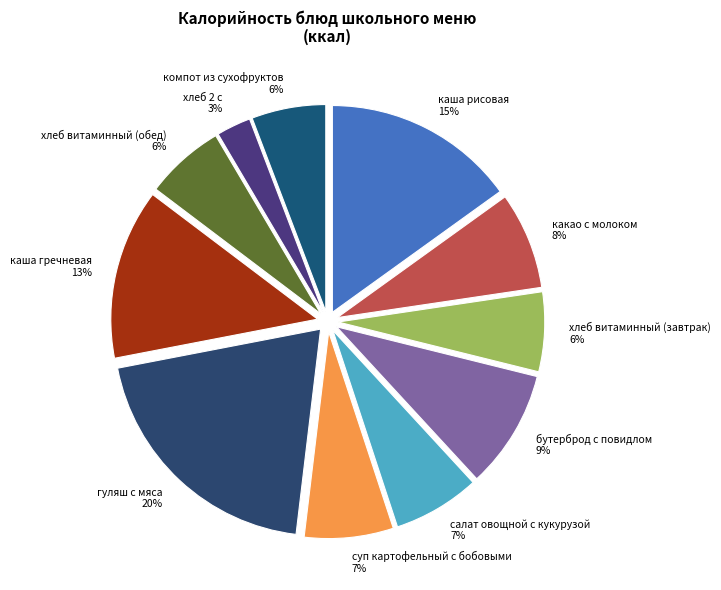

Is the sum of салат овощной с кукурузой and какао с молоком greater than half?

No